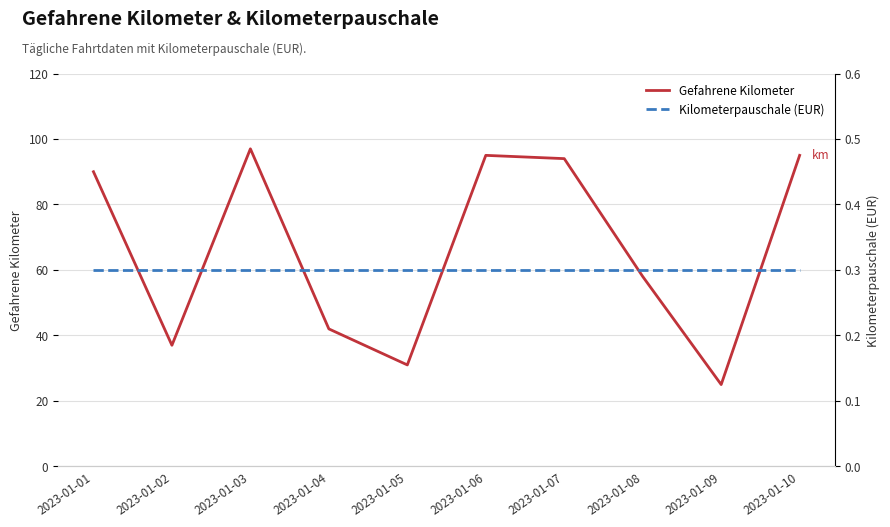

Which category has the highest value in the Kilometerpauschale (EUR) series?

2023-01-01